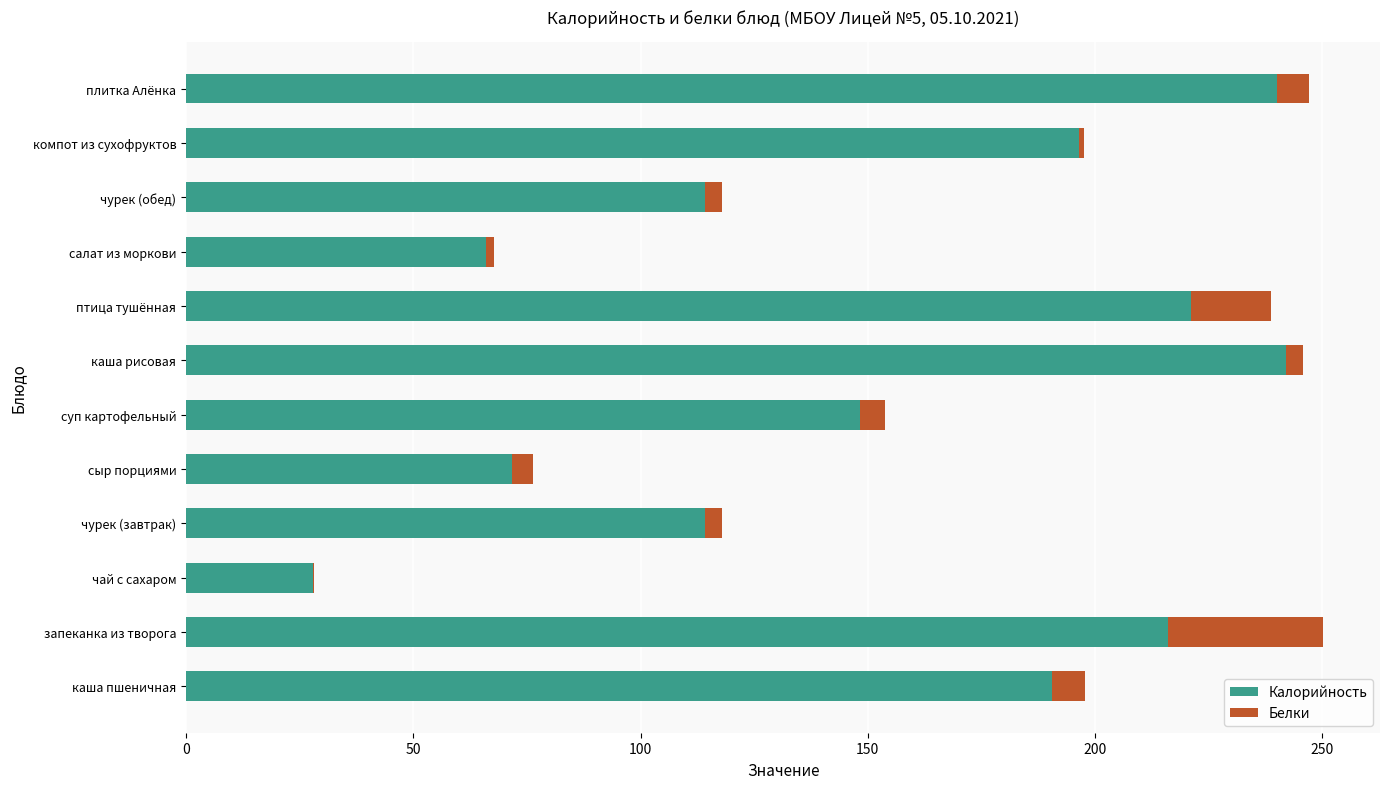

Is it true that Калорийность equals 145.7 at каша рисовая?

False